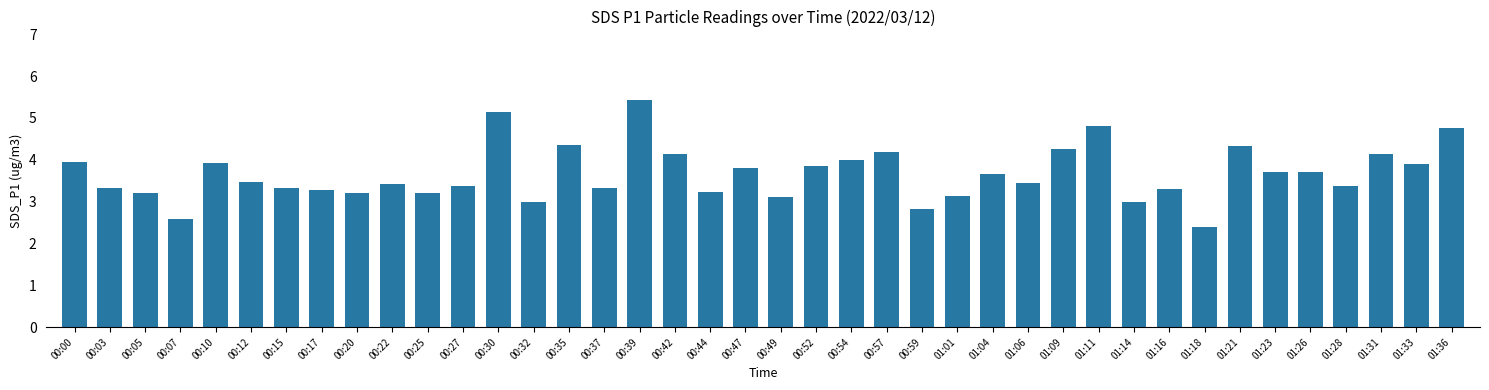

How many distinct data groups are displayed?

1